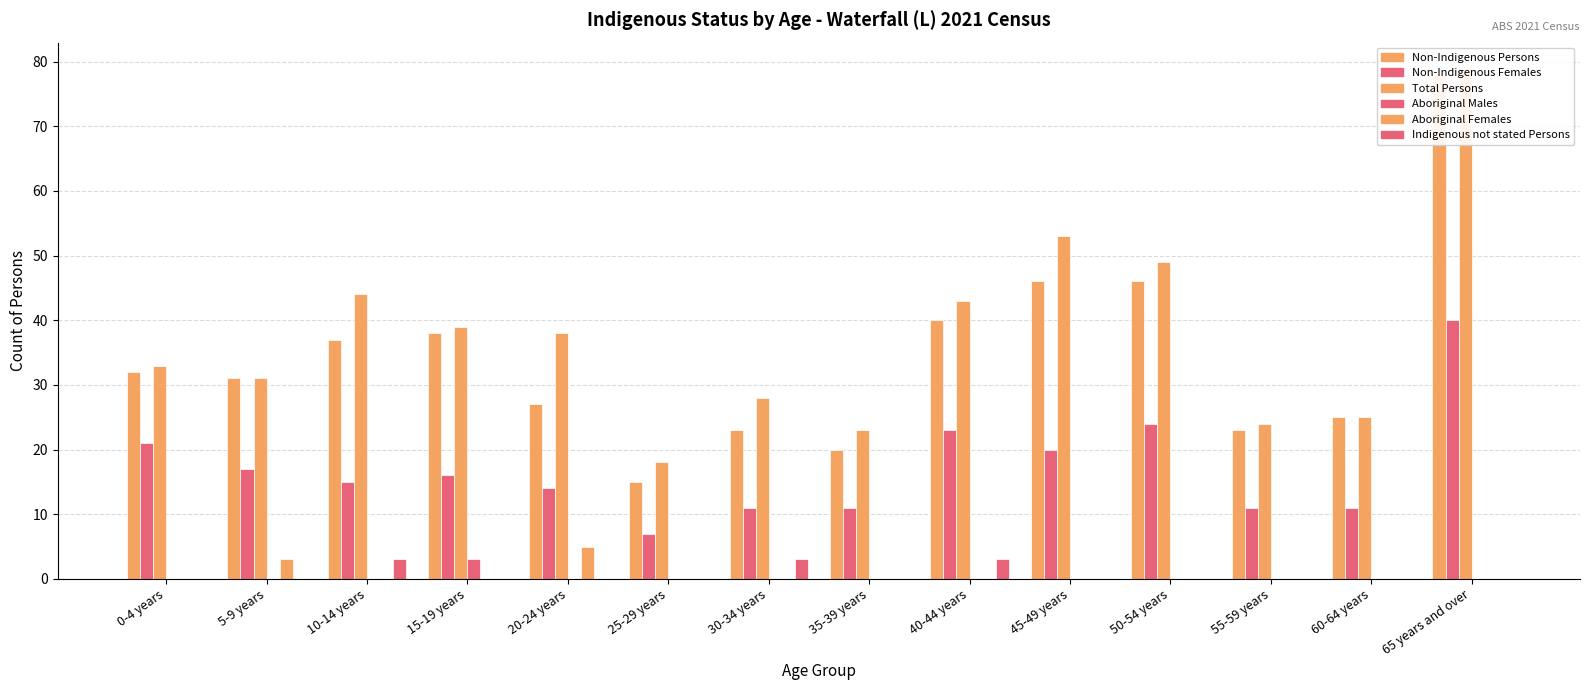

Which series has the largest range (max minus min)?

Non-Indigenous Persons